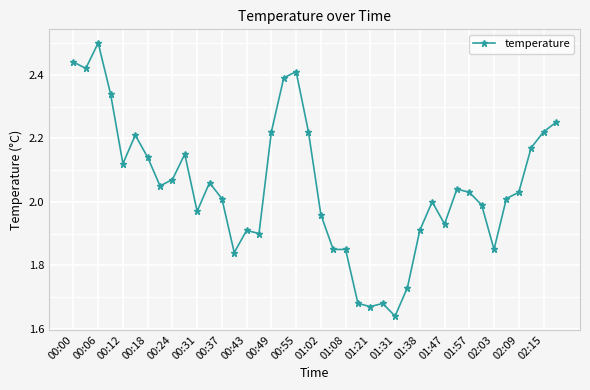

What is the difference between the second highest and minimum values?

0.8